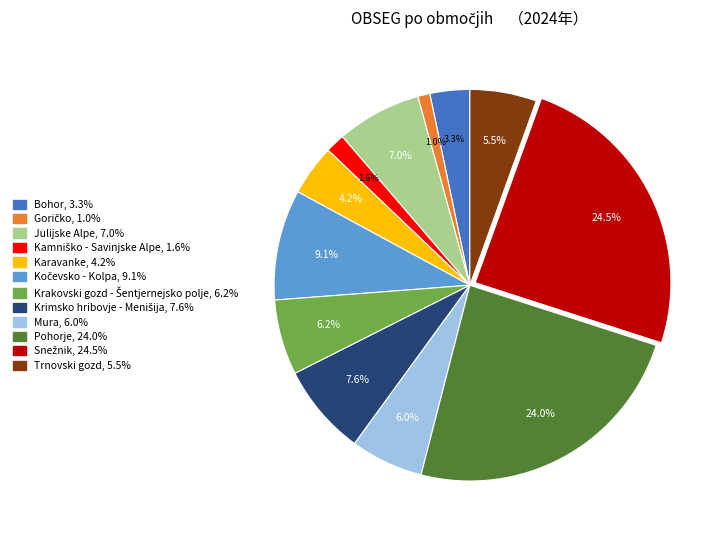

What portion of the pie excludes Bohor?

96.7%